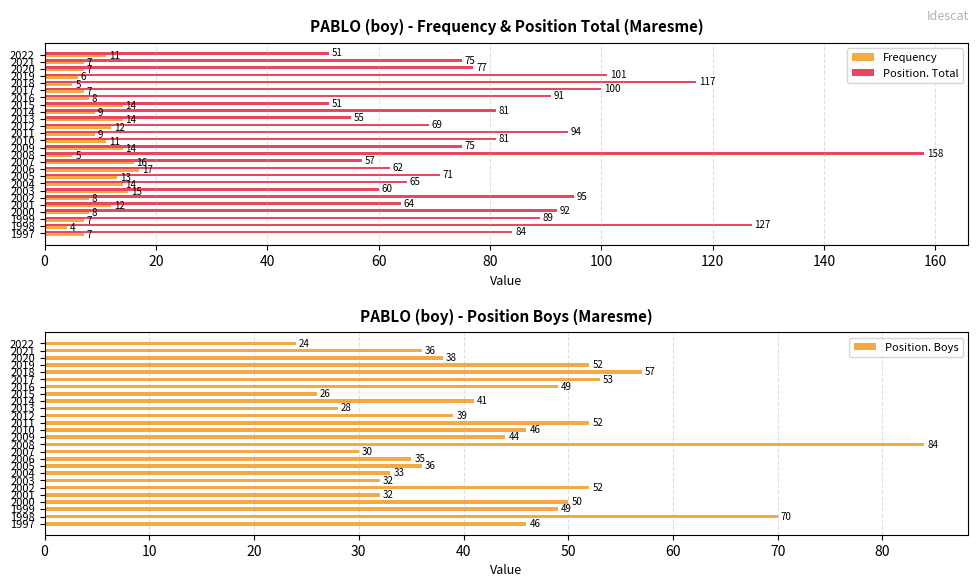

What is the sum of all Position. Total values?

2142